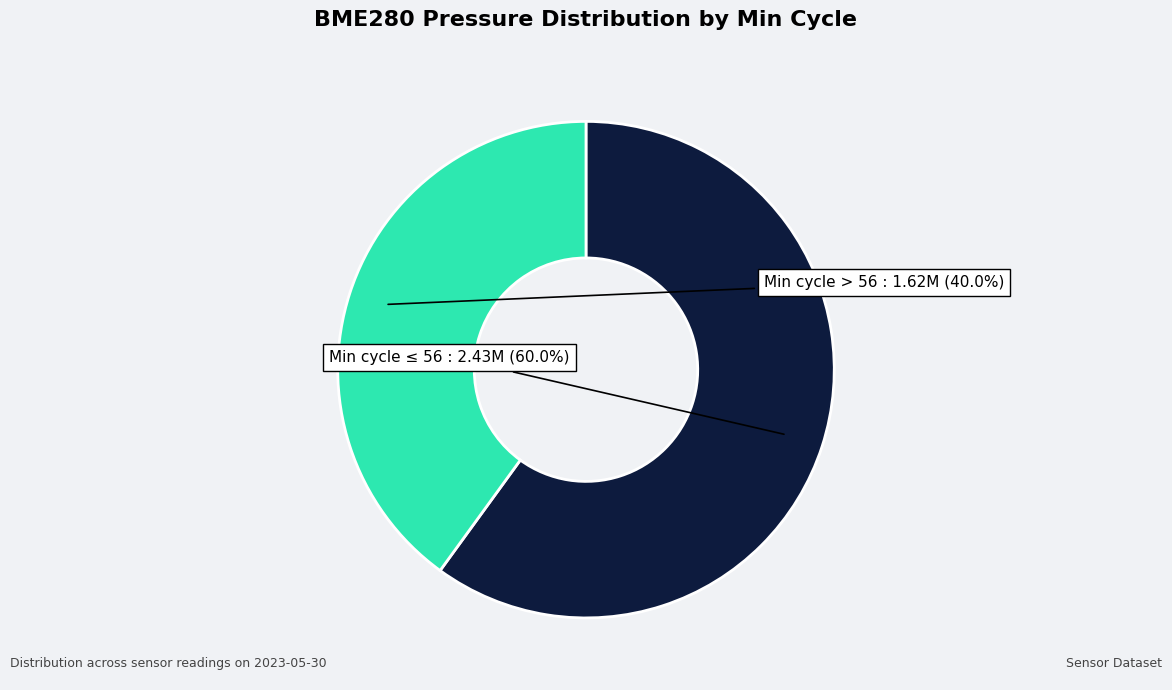

Is there a majority slice in this chart?

Yes